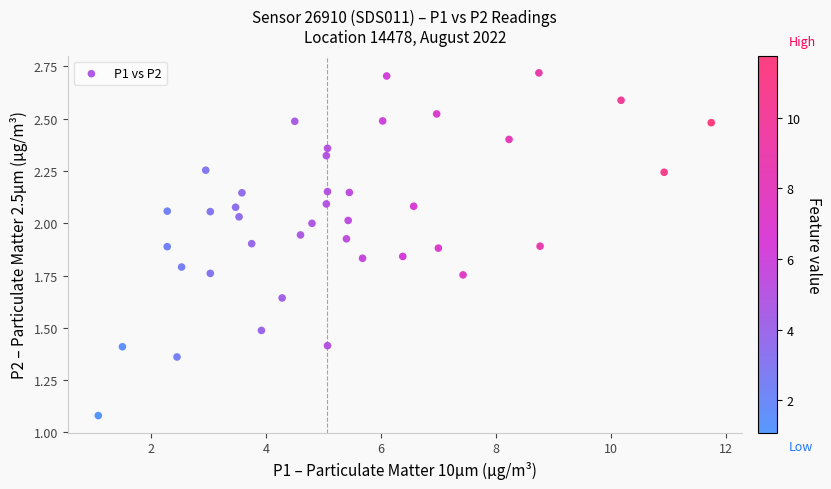

What is the range of X values (max minus min)?

10.7